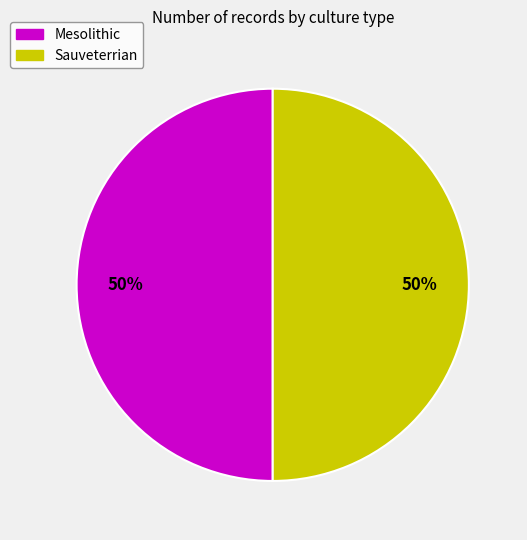

How many segments does this pie chart have?

2